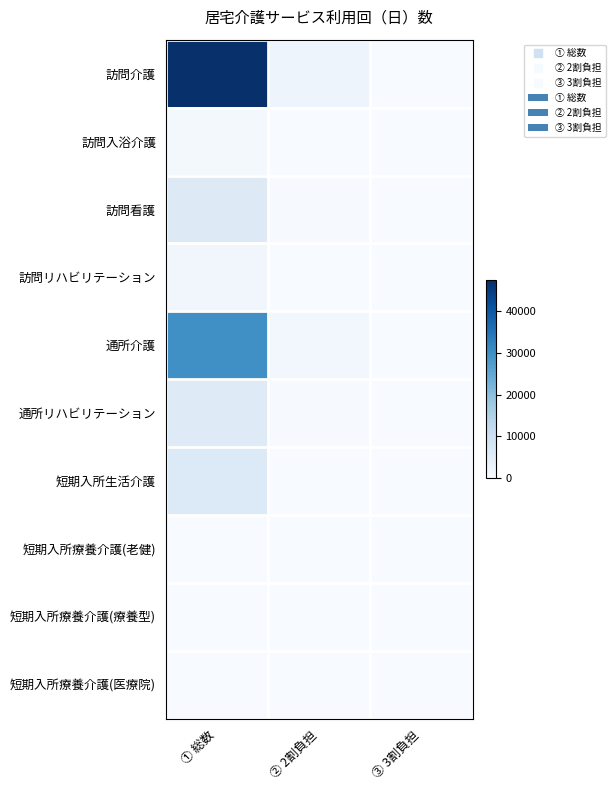

List the series in order of their peak value, highest first.

訪問介護, 通所介護, 短期入所生活介護, 訪問看護, 通所リハビリテーション, 訪問リハビリテーション, 訪問入浴介護, 短期入所療養介護(老健), 短期入所療養介護(療養型), 短期入所療養介護(医療院)